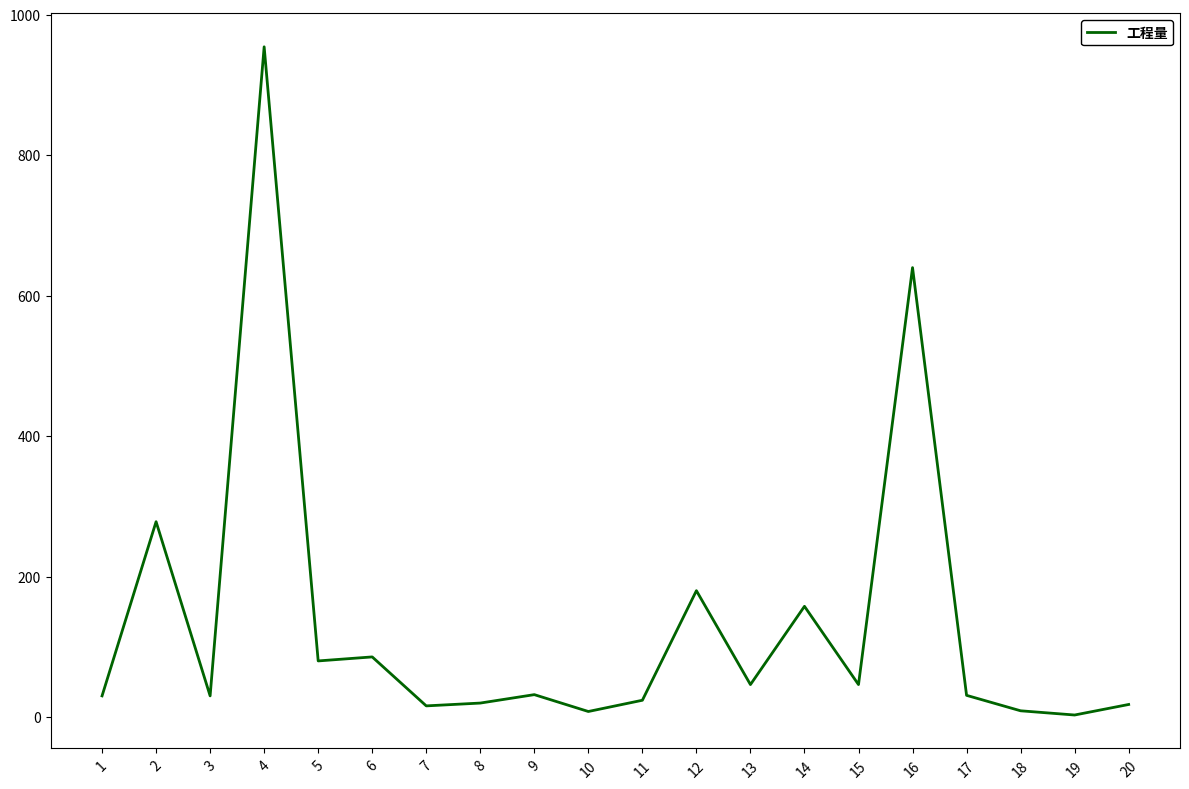

What is the change in value from 1 to 7?

-14.2